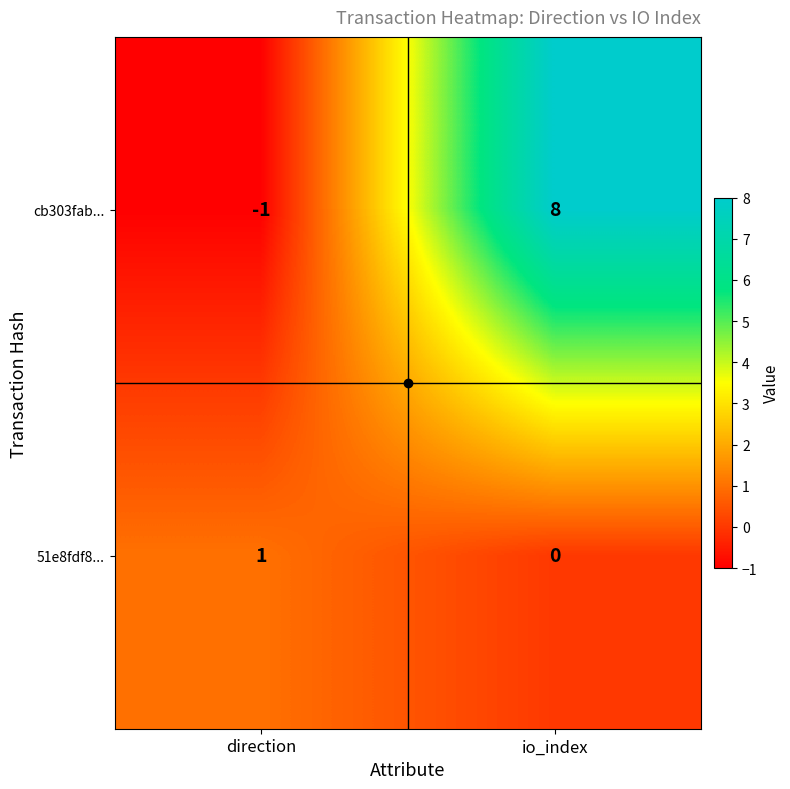

At which category is the sum across all series the highest?

io_index